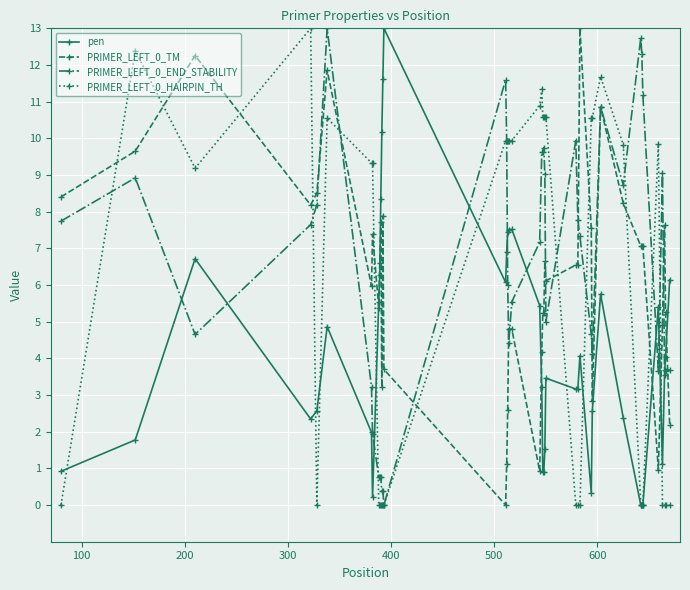

What is the difference between the second highest and second lowest values in the pen series?

11.6